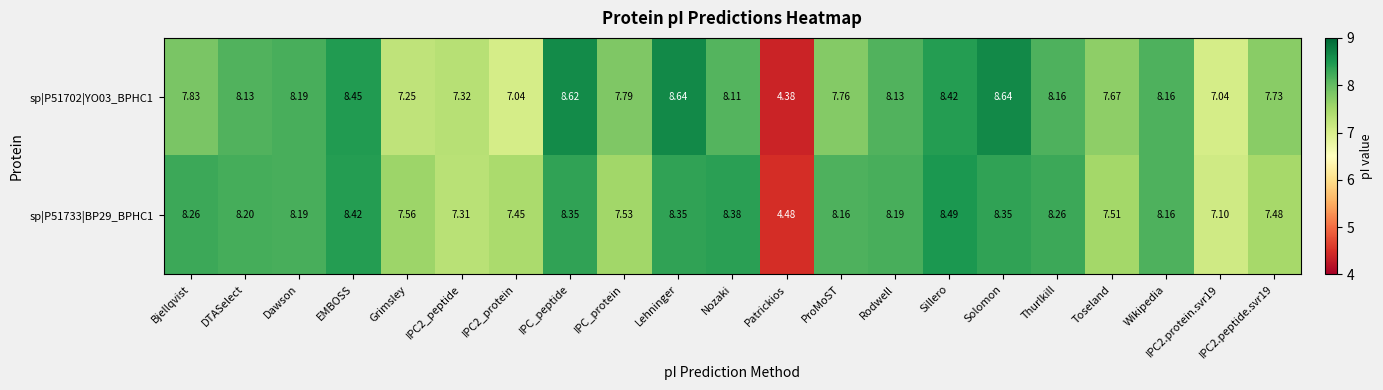

At how many categories does at least one series exceed 6?

20